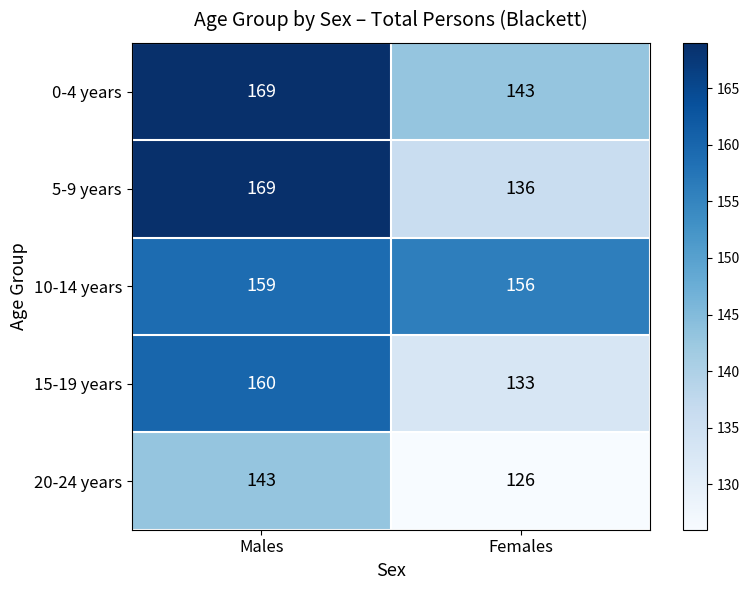

What is the sum of all 0-4 years values?

312